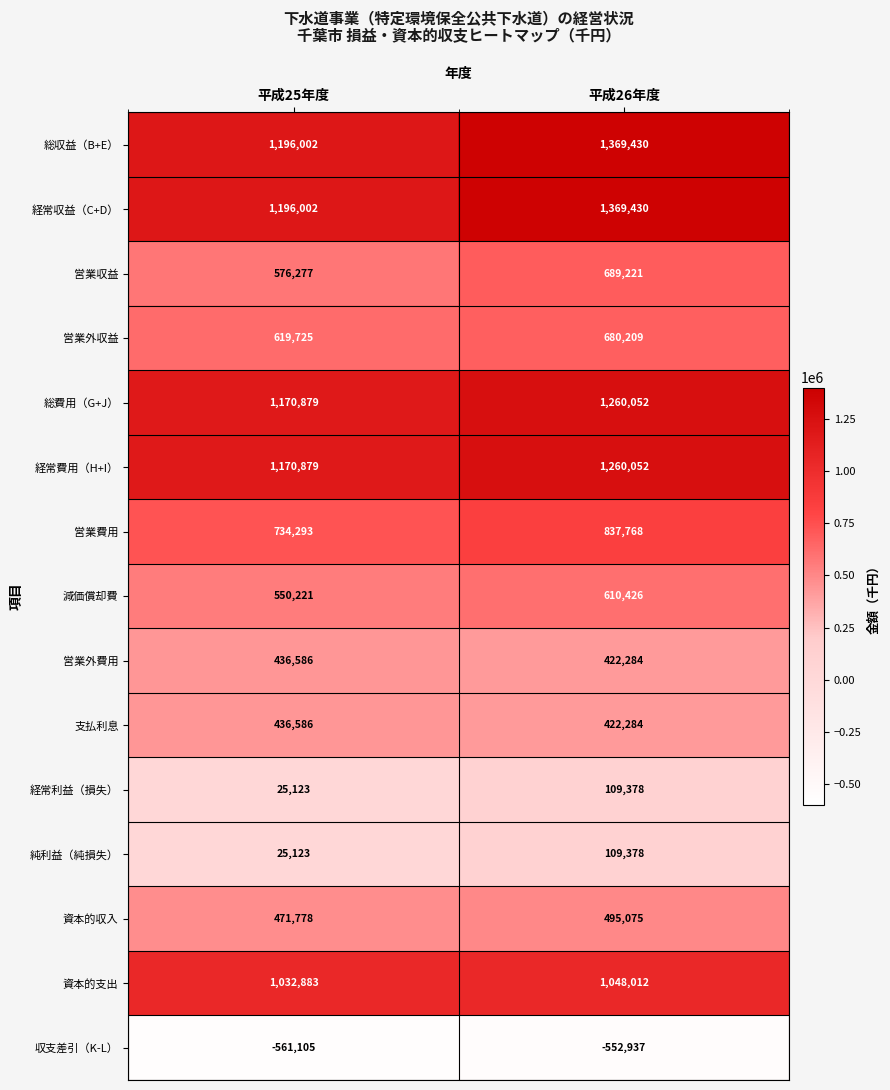

True or false: 資本的収入 has a value of 711009 at 平成26年度.

False